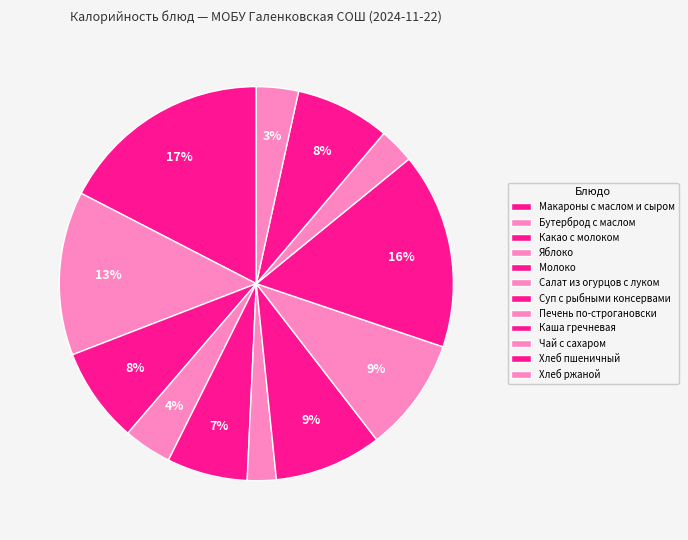

How many slices are in this pie chart?

12